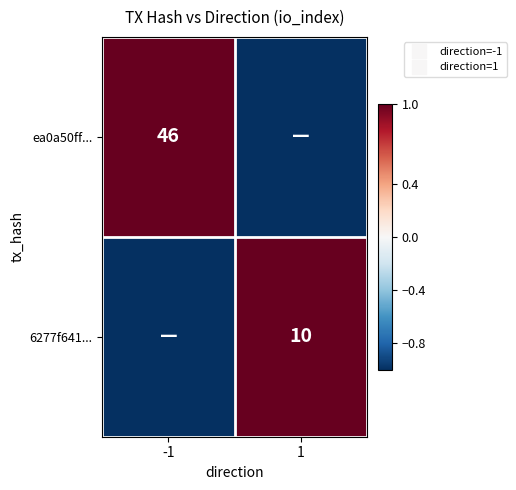

How many values in ea0a50ff... are below zero?

1